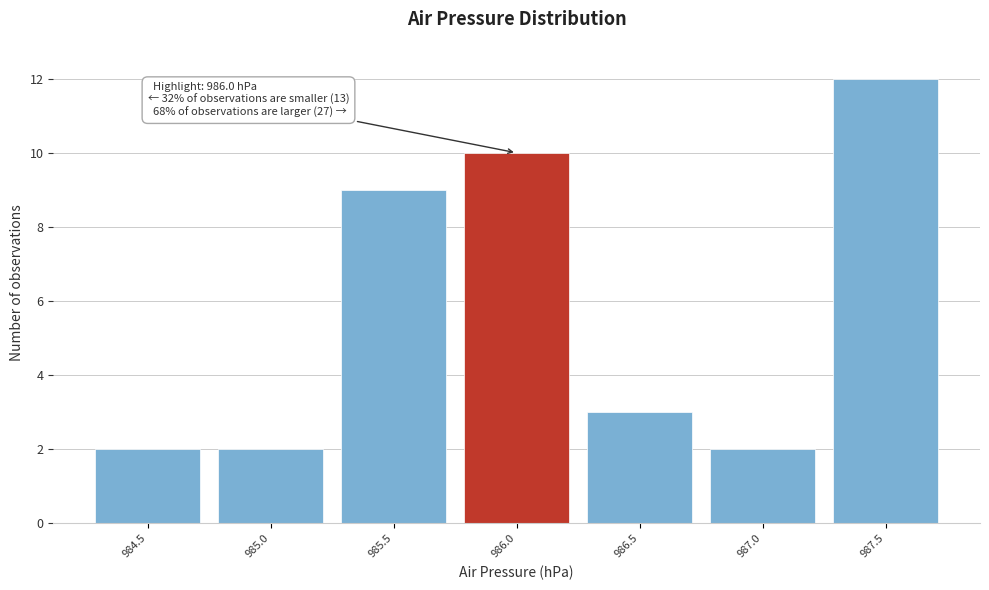

Reading left to right, transcribe all the data shown in this chart.

984.5=2	985.0=2	985.5=9	986.0=10	986.5=3	987.0=2	987.5=12